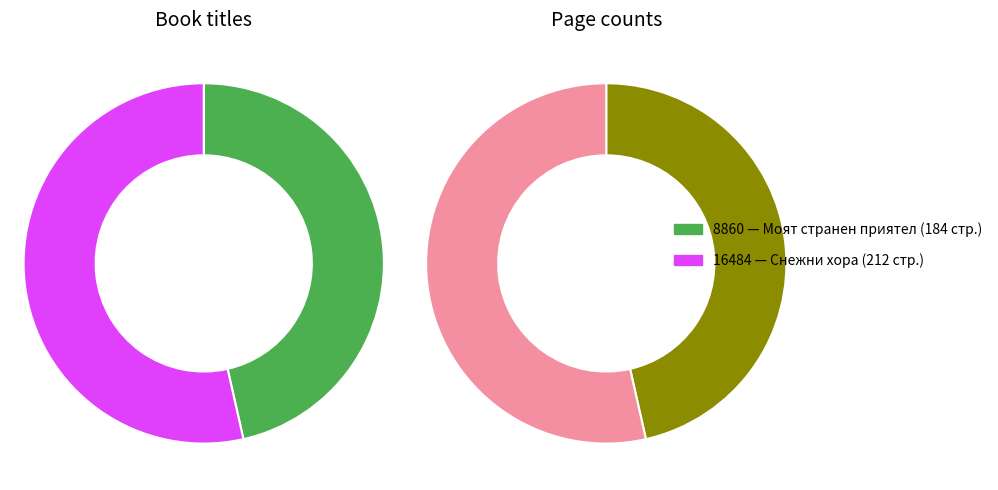

To the nearest percent, what is the difference between the 16484 and 8860 slice percentages?

7%